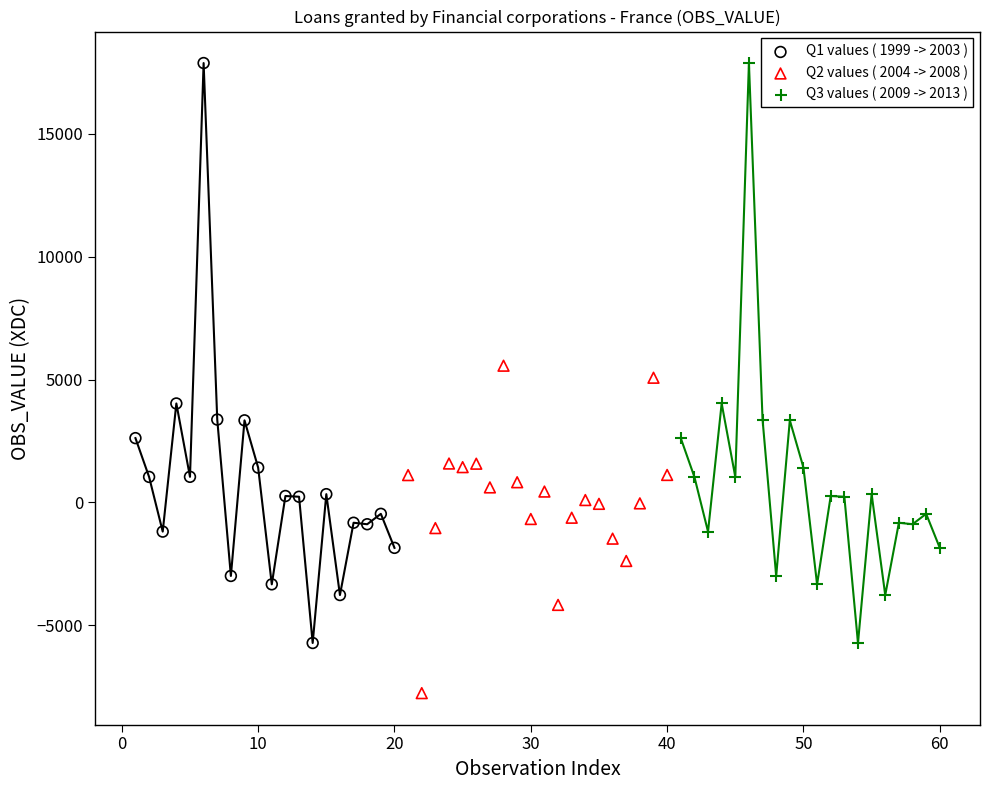

Which series reaches the minimum Y coordinate?

Q2 values ( 2004 -> 2008 )